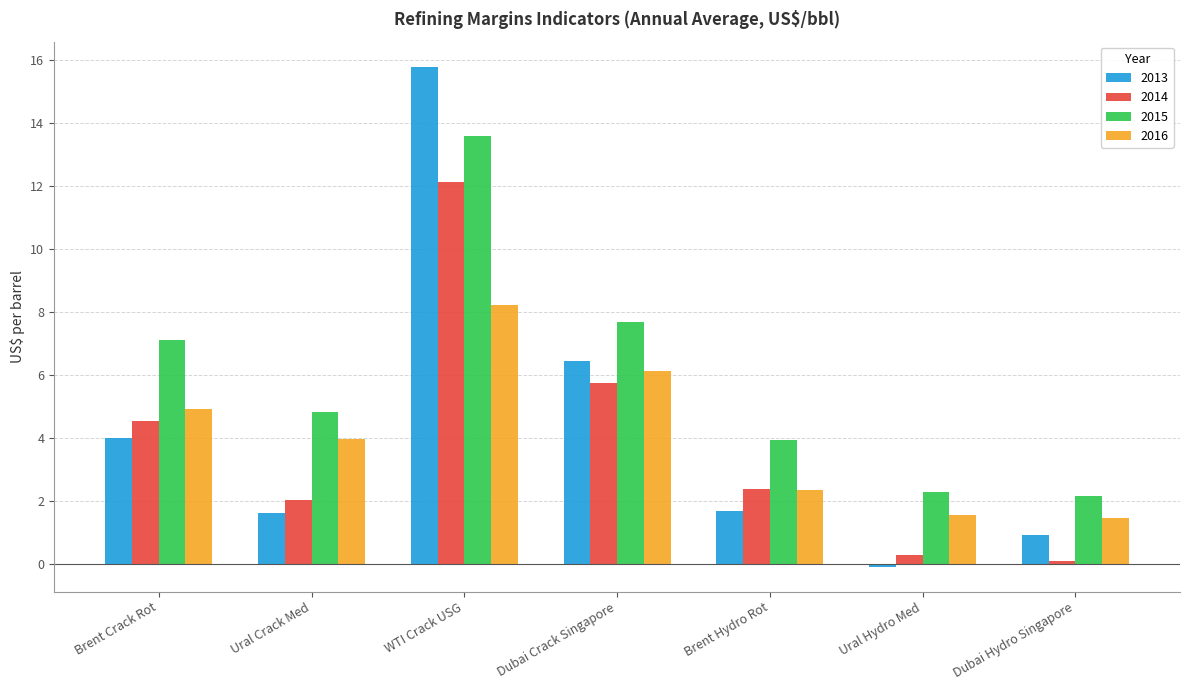

What is the greatest value displayed?

15.8